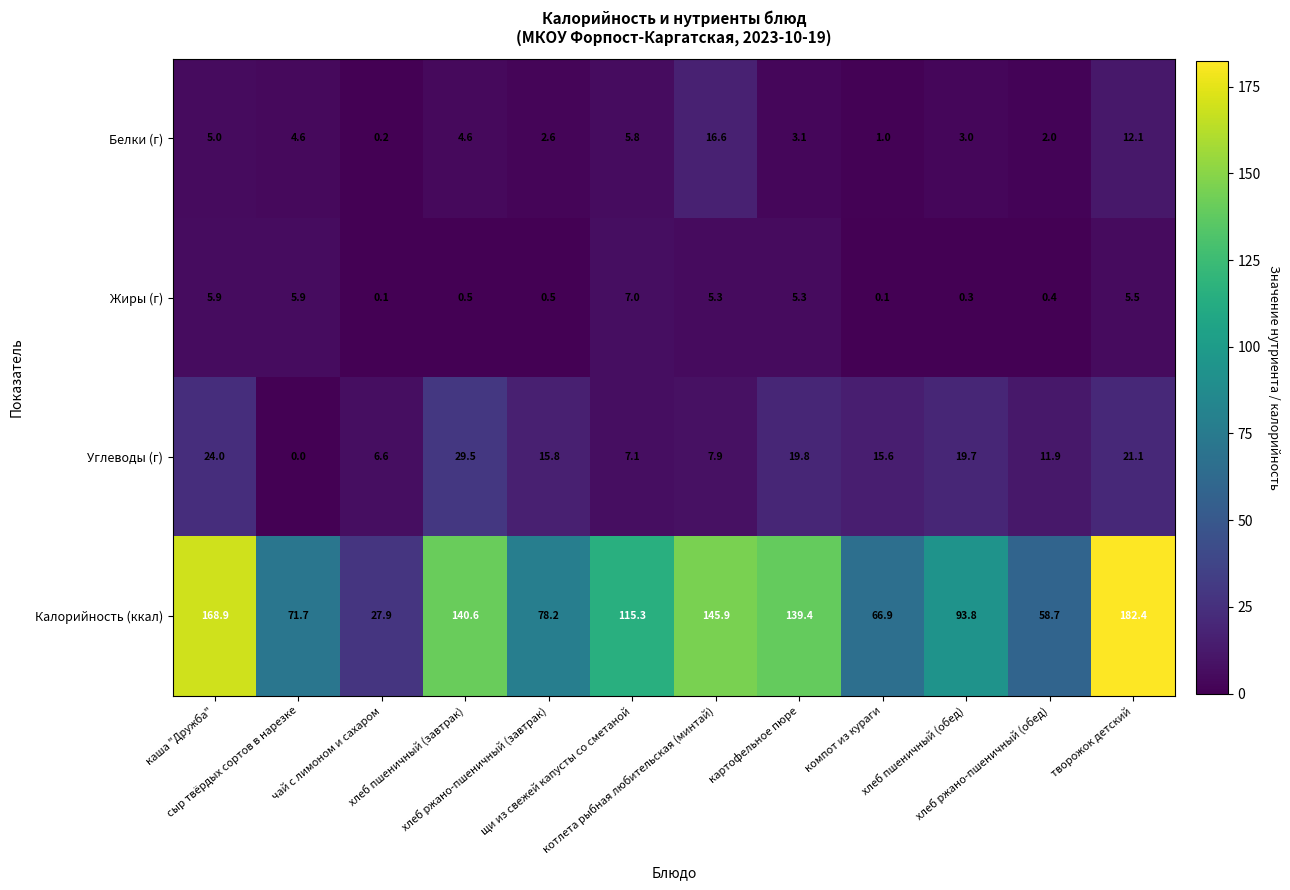

What is the maximum value shown in the chart?

182.4